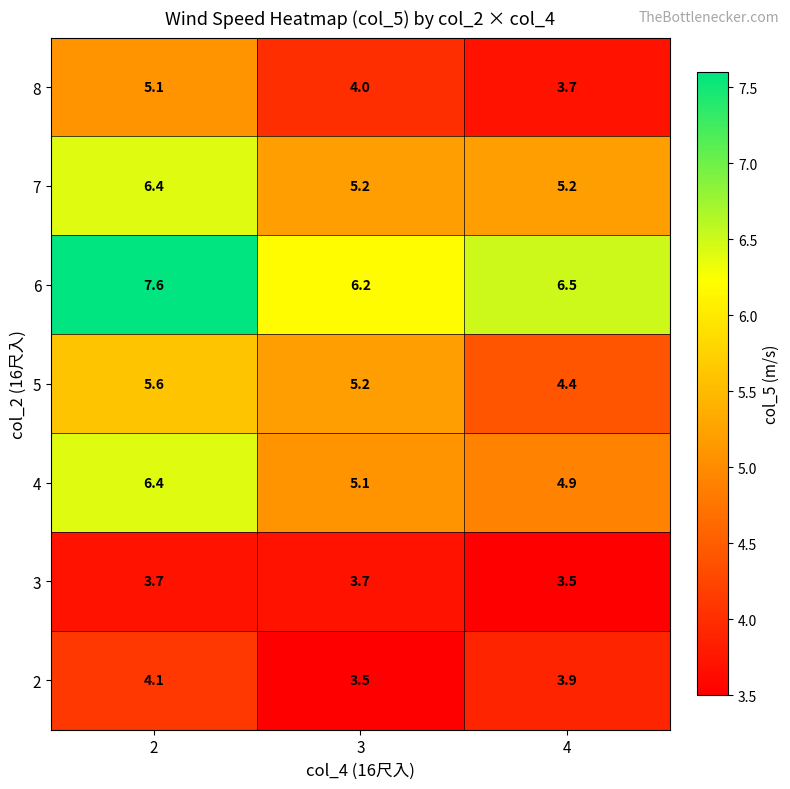

What is the minimum value shown in the chart?

3.5